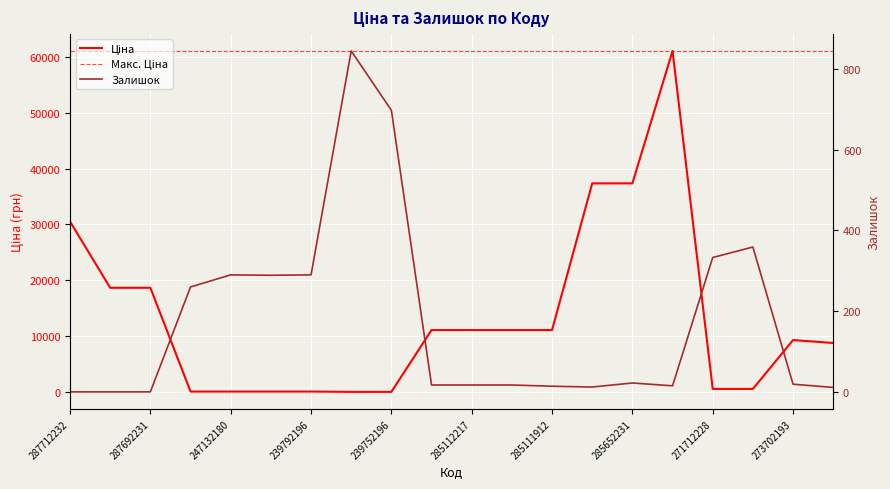

Where do Залишок and Ціна first cross each other?

287692231 and 247132181